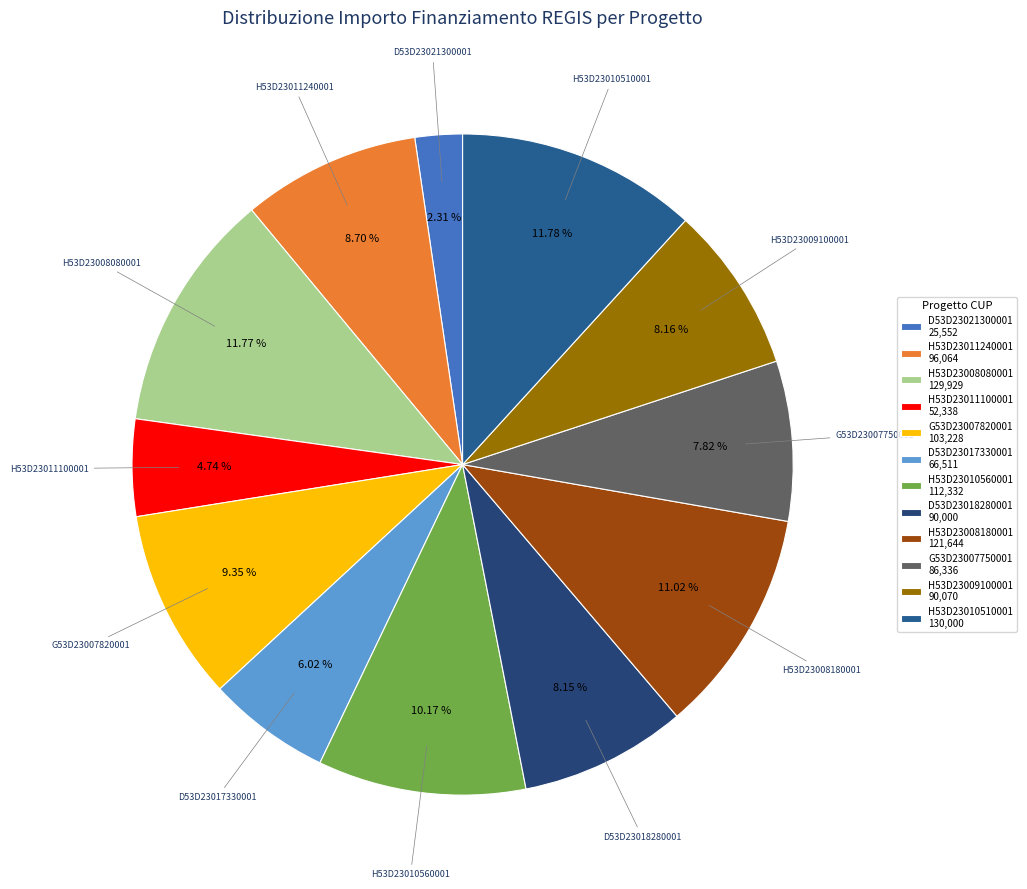

How many segments does this pie chart have?

12